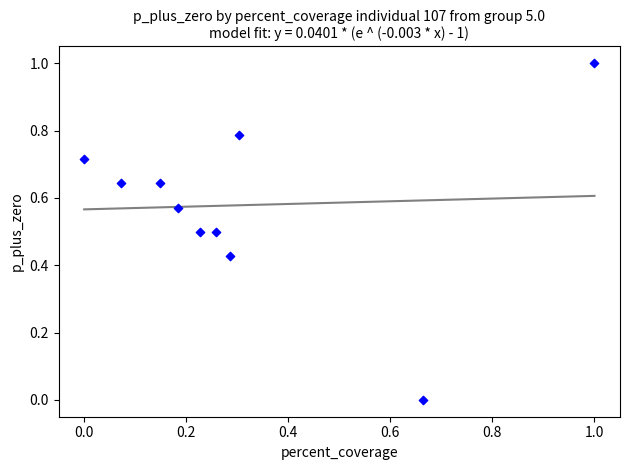

What is the average X value?

0.3